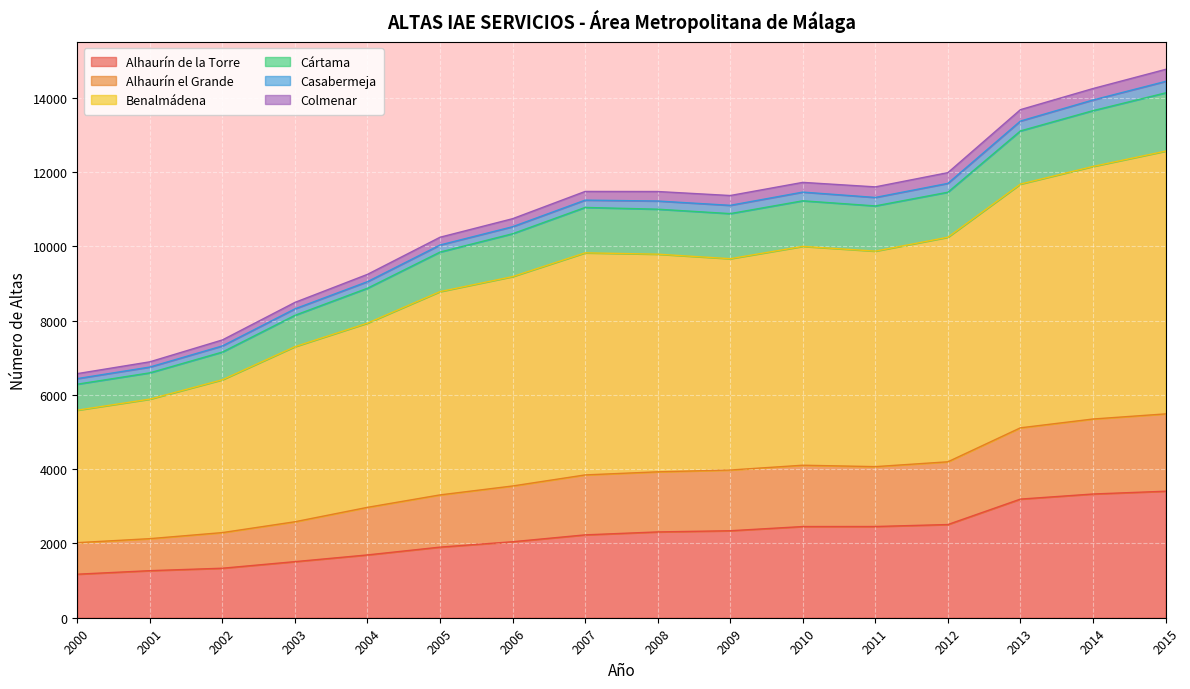

What is the lowest value of the Alhaurín de la Torre series?

1172